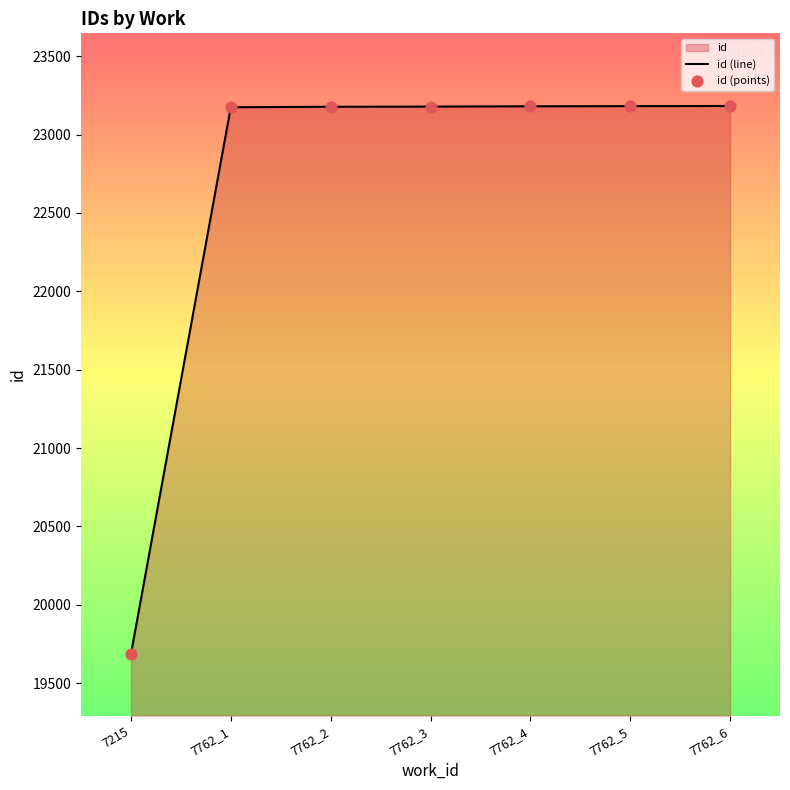

Which series contains the highest Y value?

id (line)